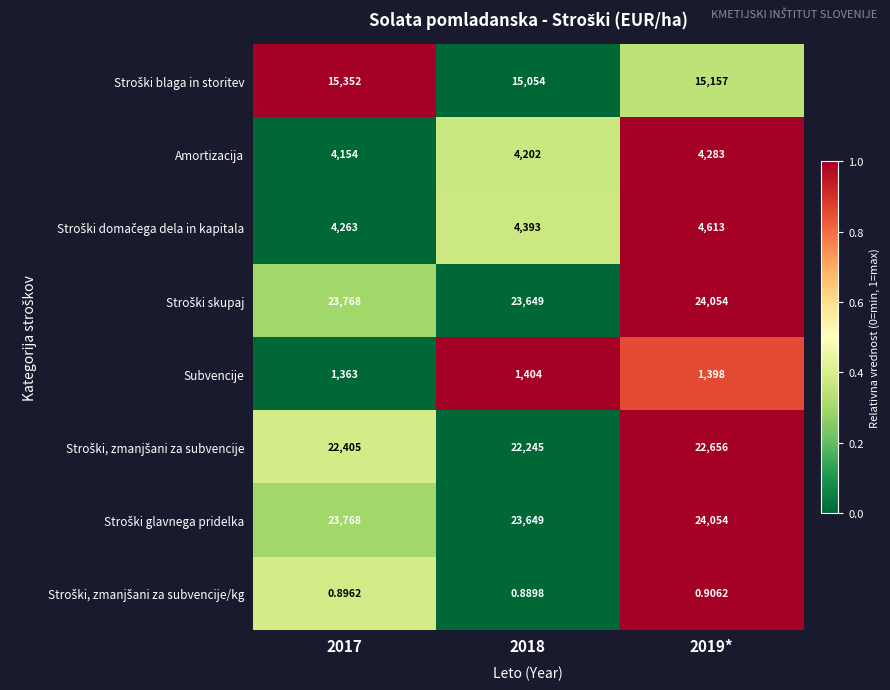

Count the number of data series in this chart.

8